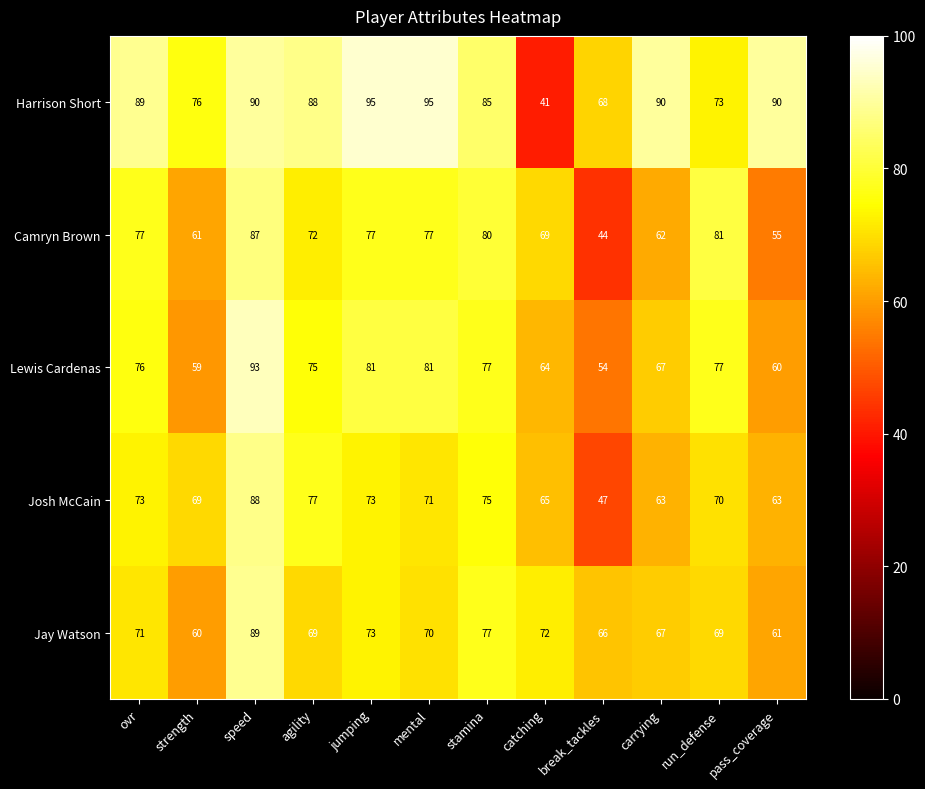

How many series are shown in this chart?

5